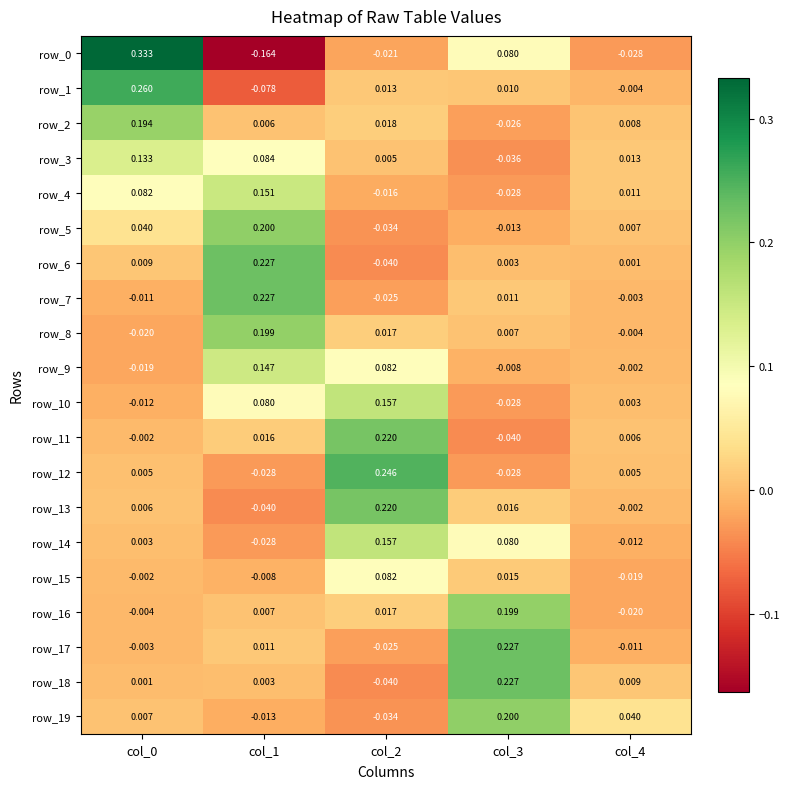

At how many categories does at least one series exceed 0?

5